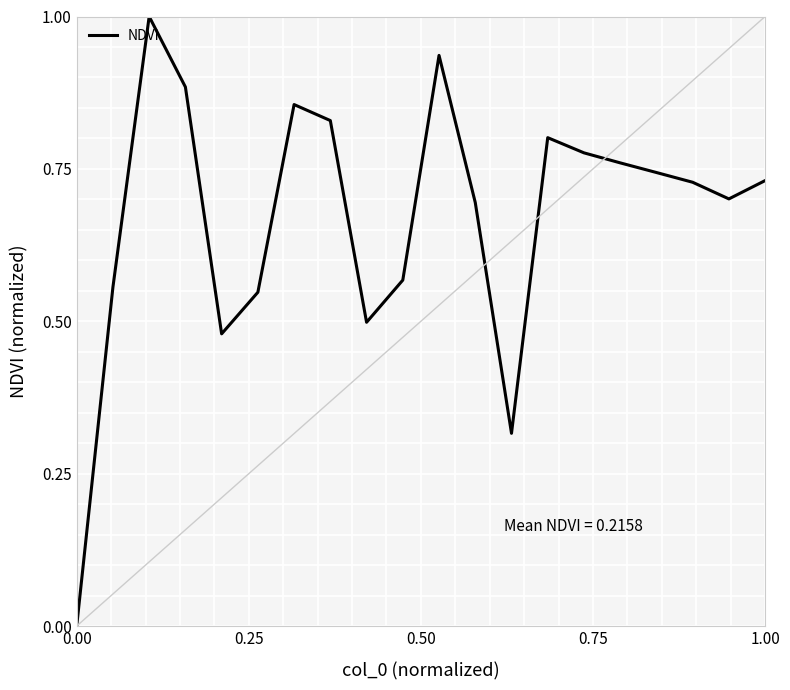

What is the difference between the maximum and minimum values?

1.0